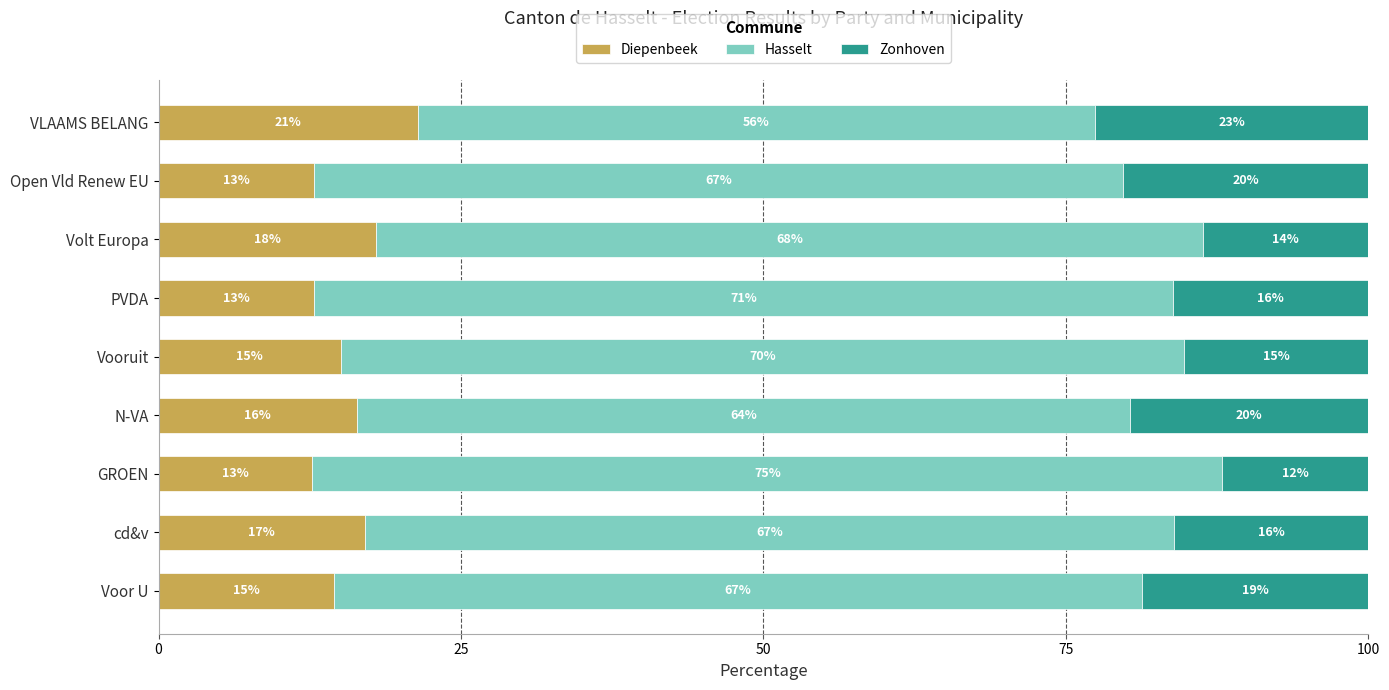

What is the total value across all series at Vooruit?

100.0